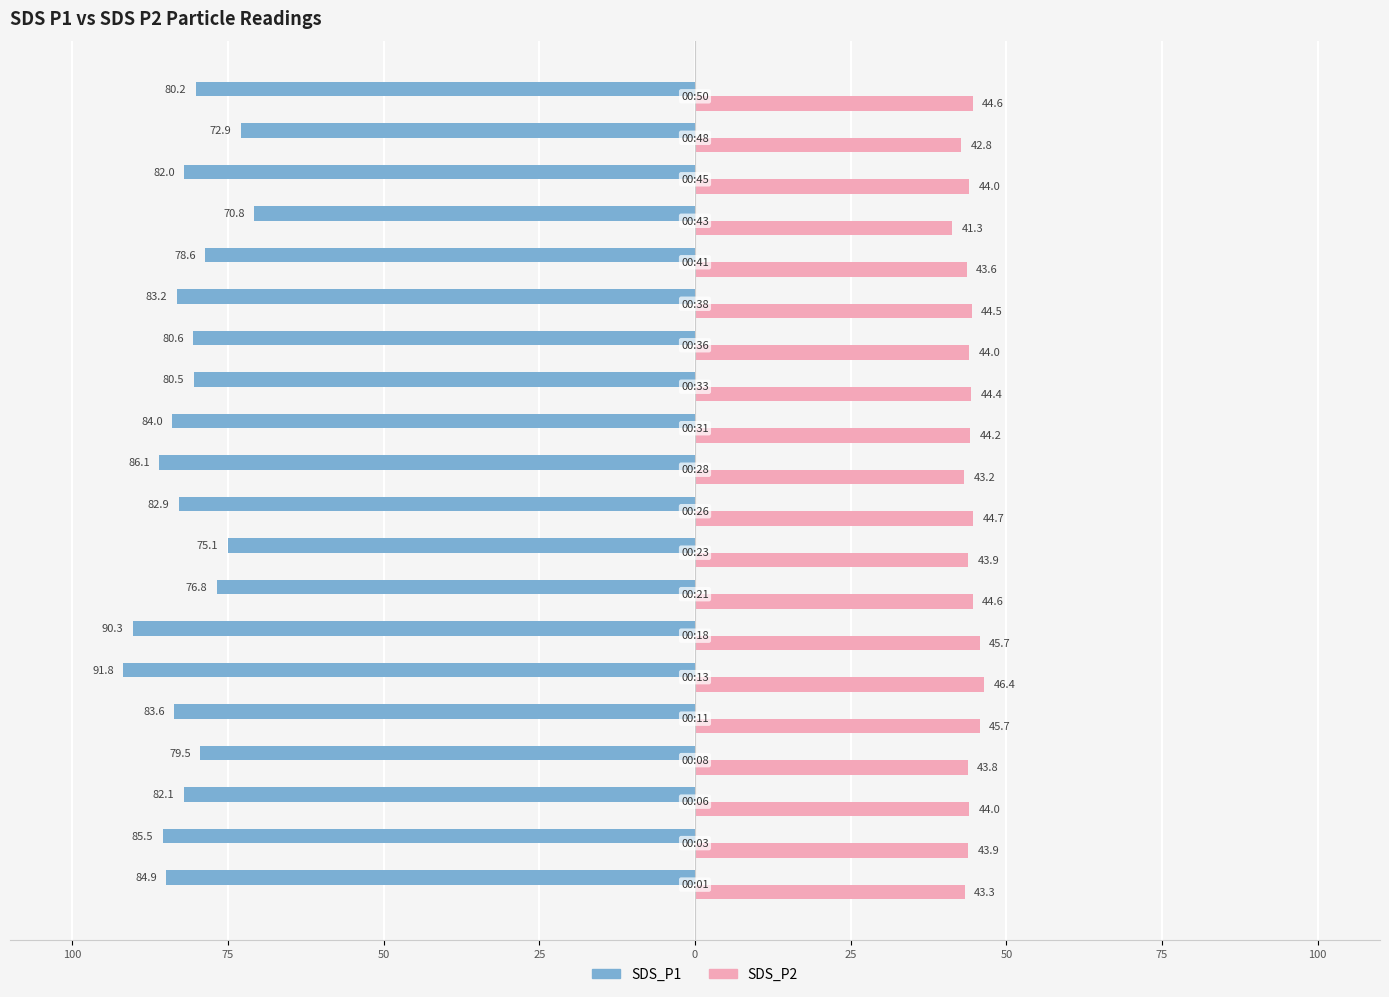

What is the value of the SDS_P2 bar at the 13th from the left?

44.4